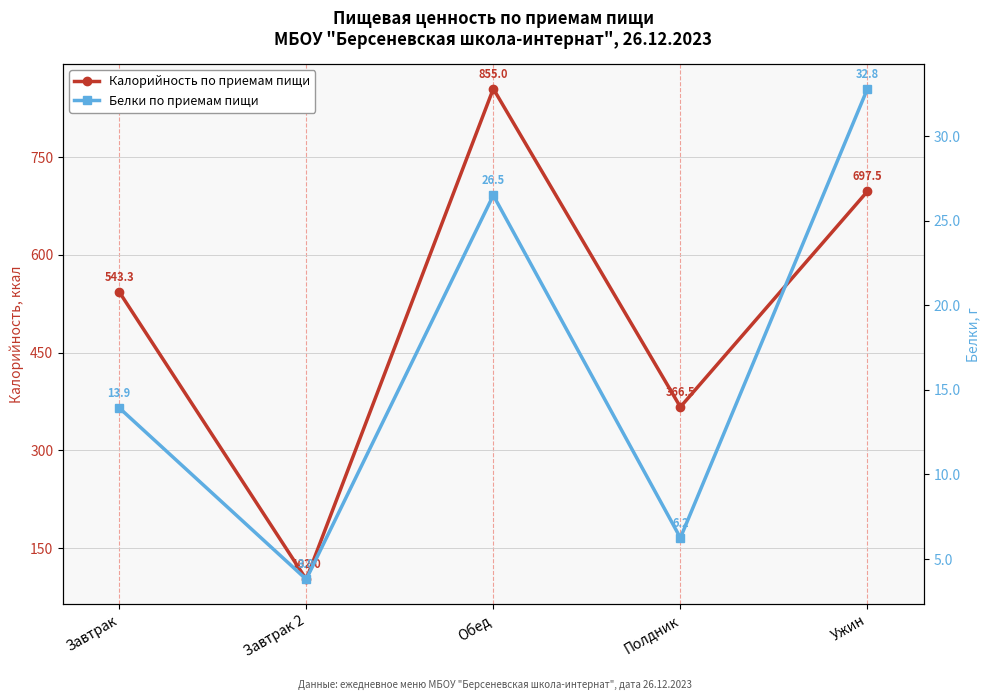

What is the difference between the maximum and minimum values in the Калорийность по приемам пищи series?

753.0